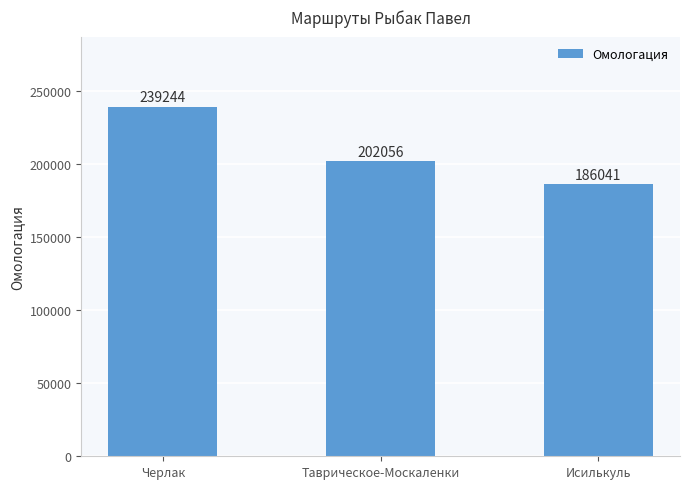

What is the sum of the values at Таврическое-Москаленки and Черлак?

441300